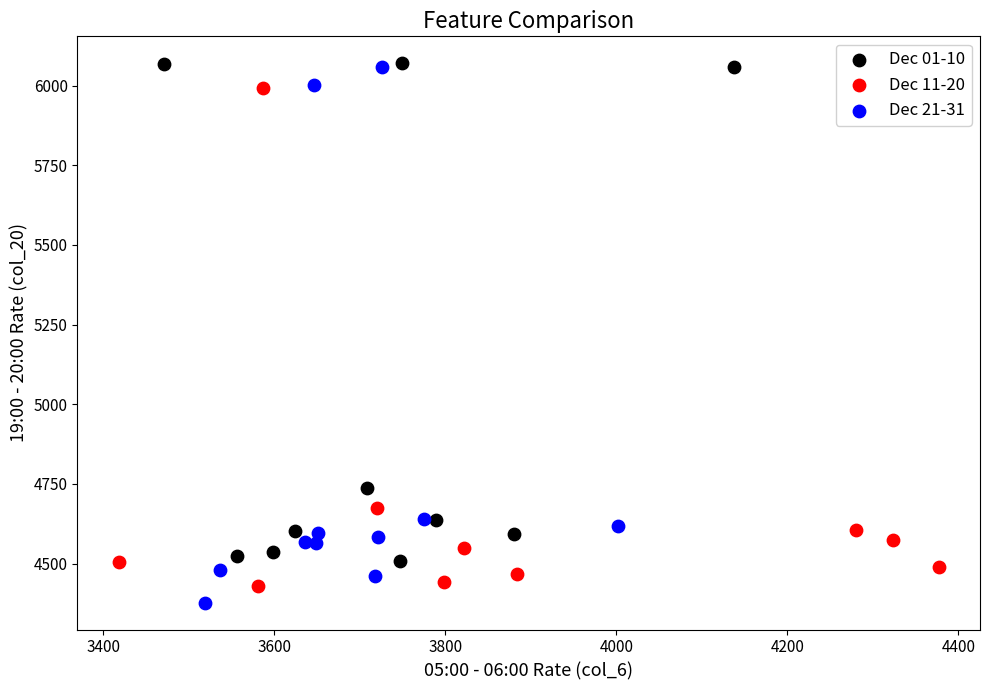

What are all the series names shown in the legend?

Dec 01-10, Dec 11-20, Dec 21-31